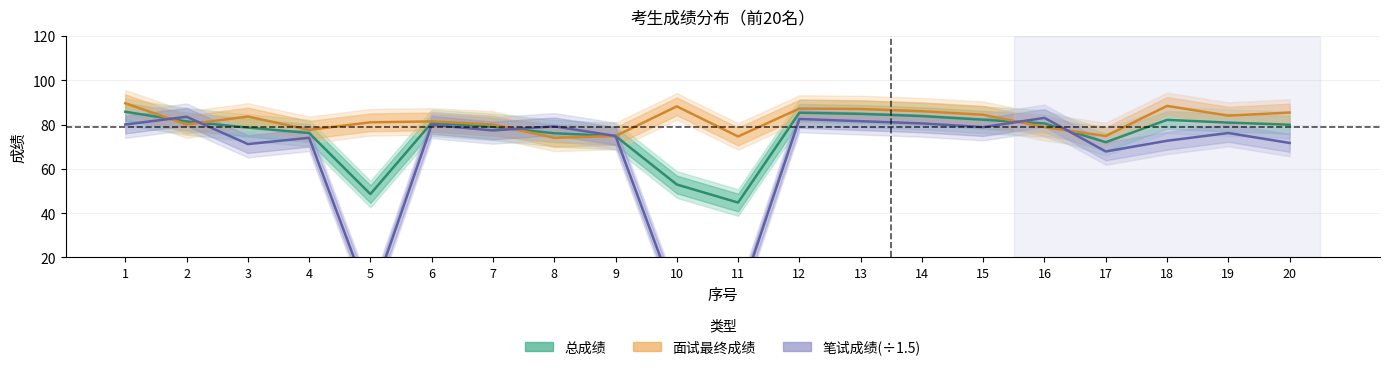

What is the average value of the 总成绩 series?

75.5